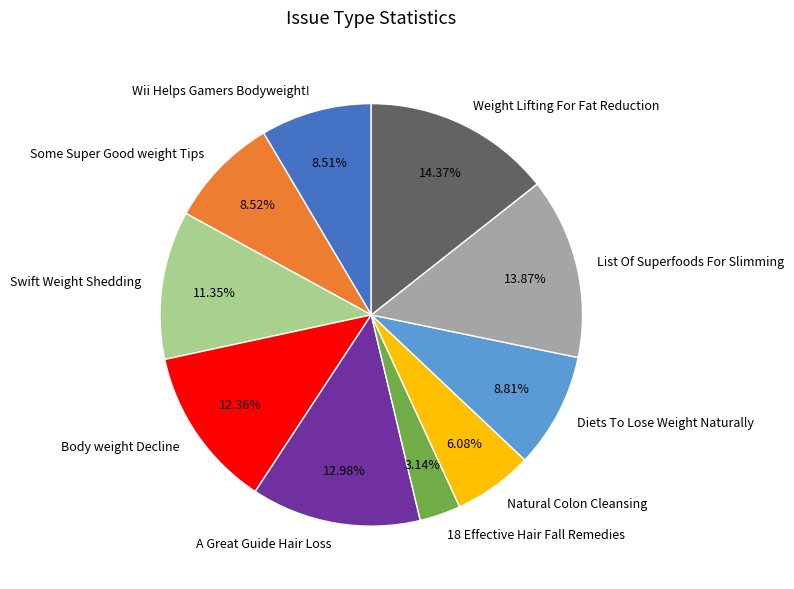

Which has a higher value, 18 Effective Hair Fall Remedies or Weight Lifting For Fat Reduction?

Weight Lifting For Fat Reduction